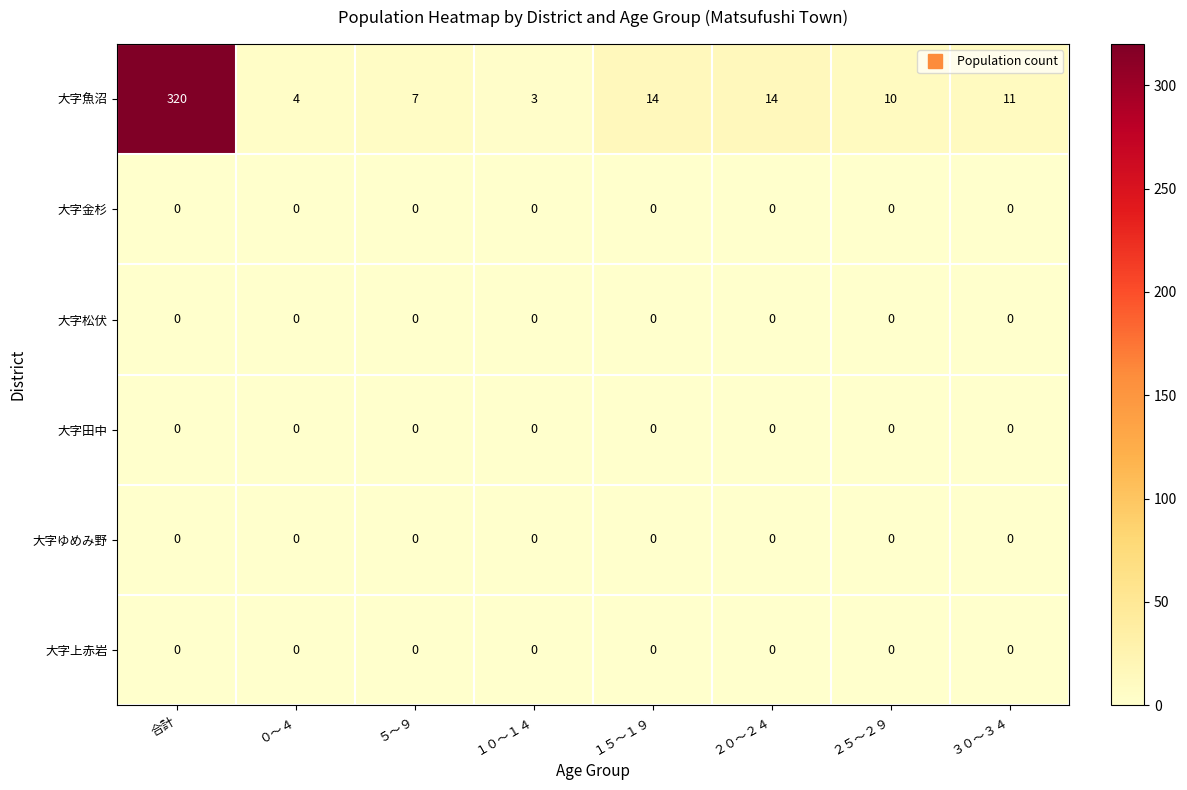

What is the difference between the highest and lowest values at ２５～２９?

10